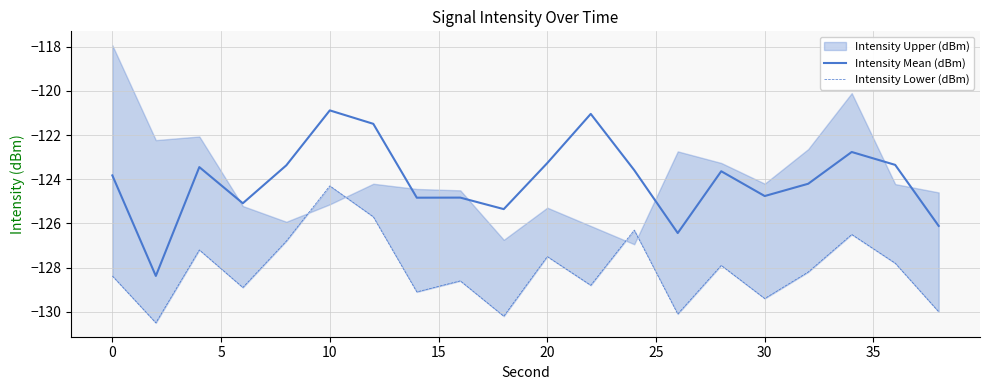

What is the lowest value of the Intensity Mean (dBm) series?

-128.4